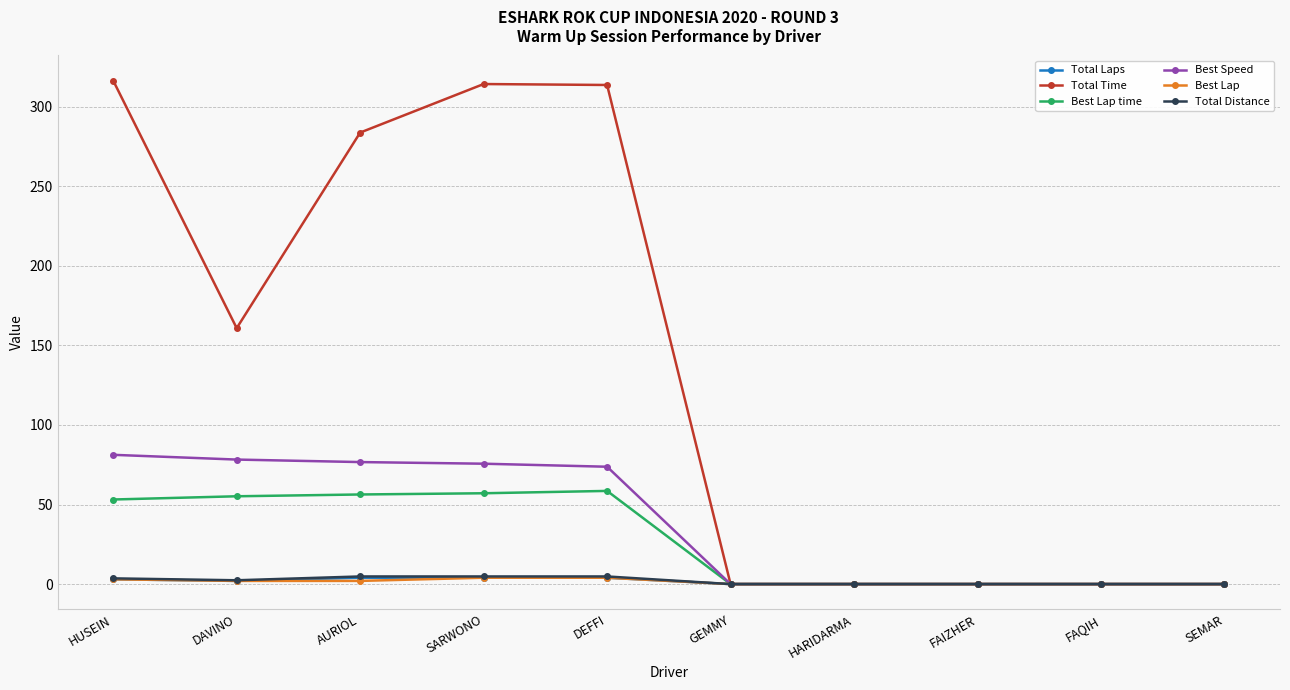

Is it true that Best Lap time equals 81.8 at AURIOL?

False